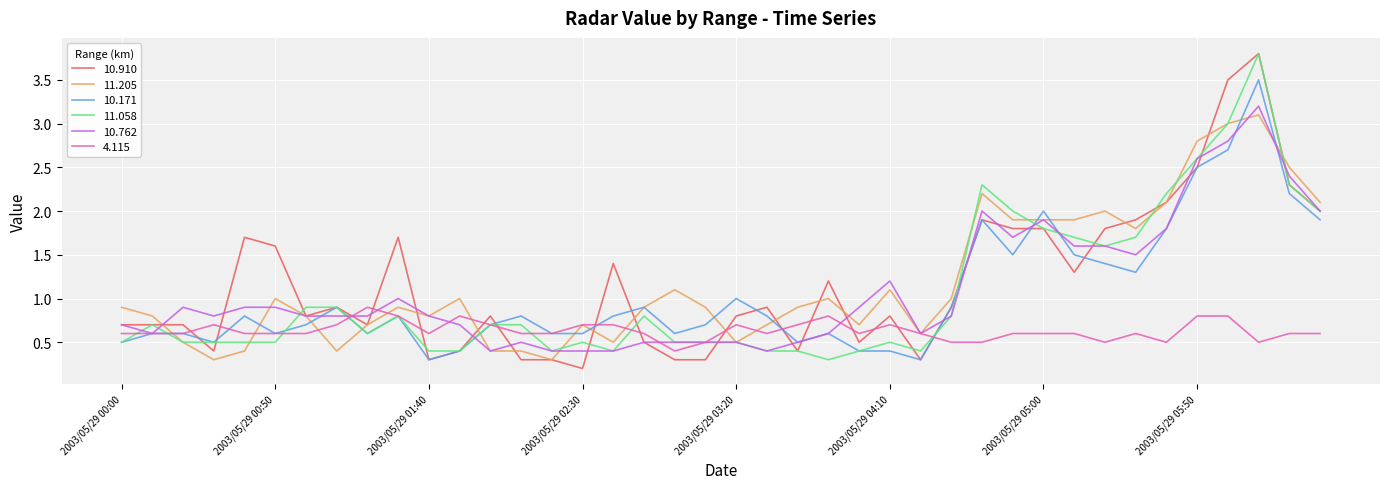

How many times do 10.910 and 4.115 cross each other?

16